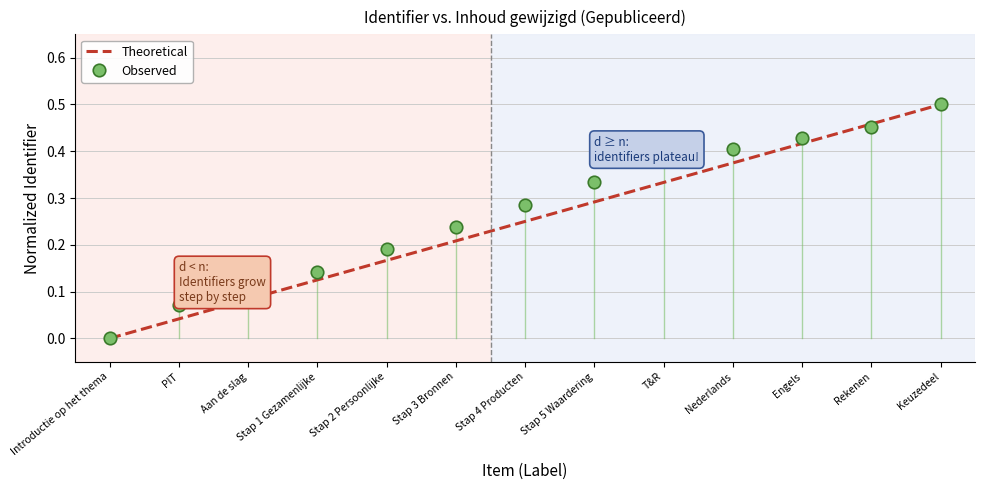

What is the sum of all Observed values?

3.5